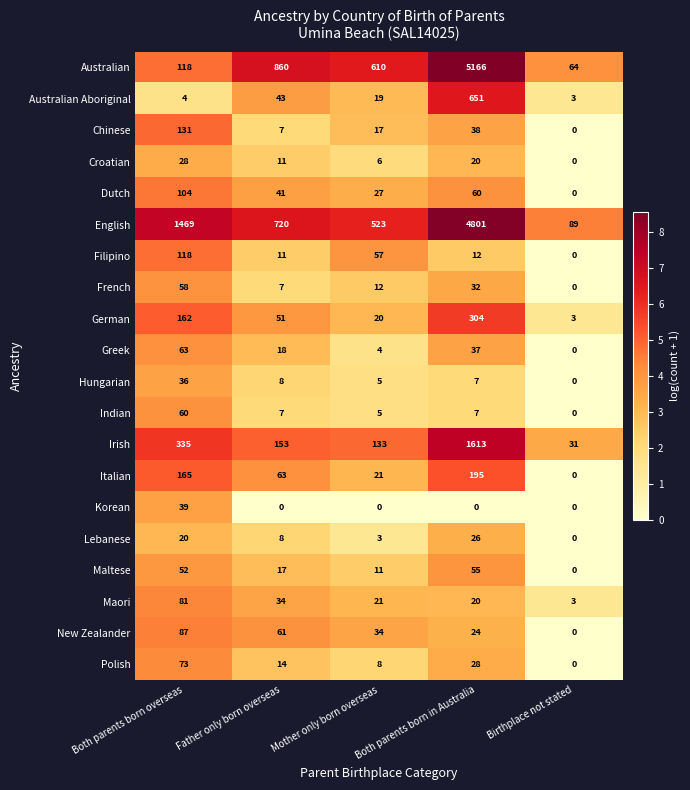

What is the sum of all Polish values?

123